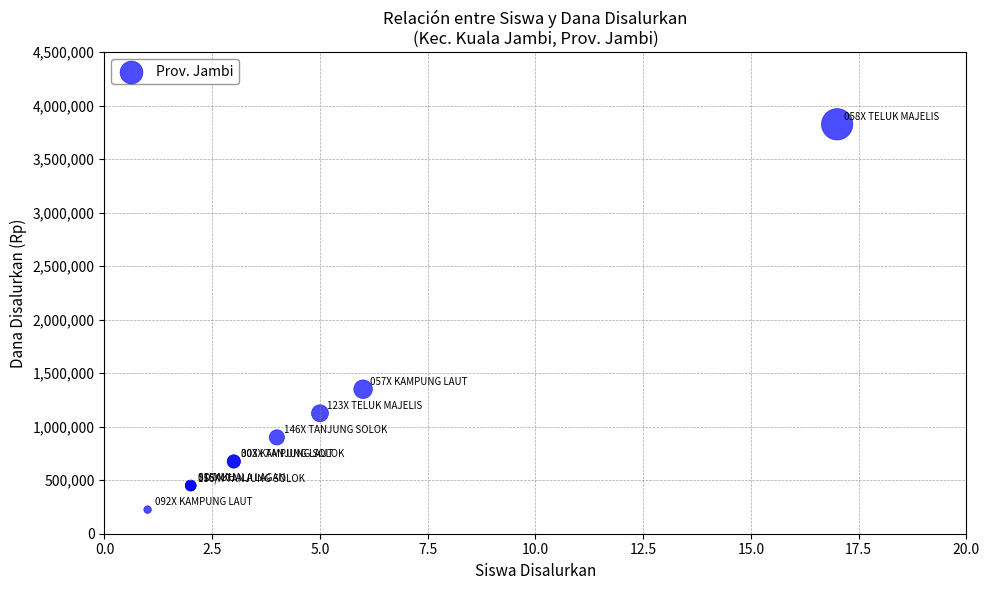

What Y value in the scatter plot is closest to 2025000?

1350000